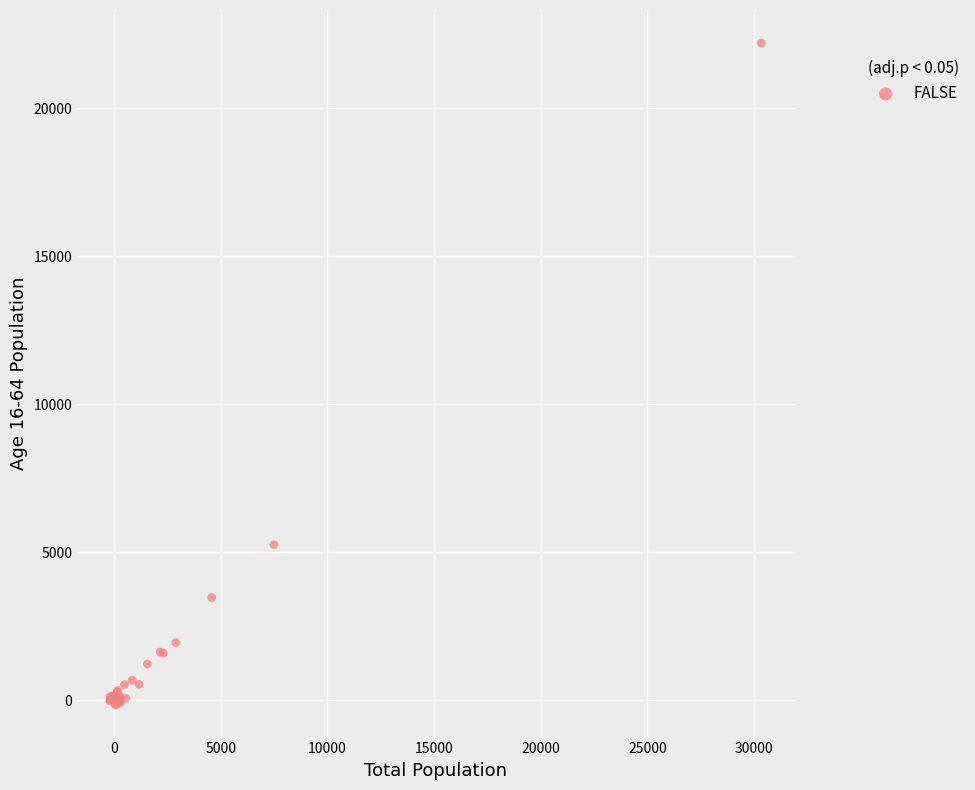

What Y value in the scatter plot is closest to 11028?

5251.6